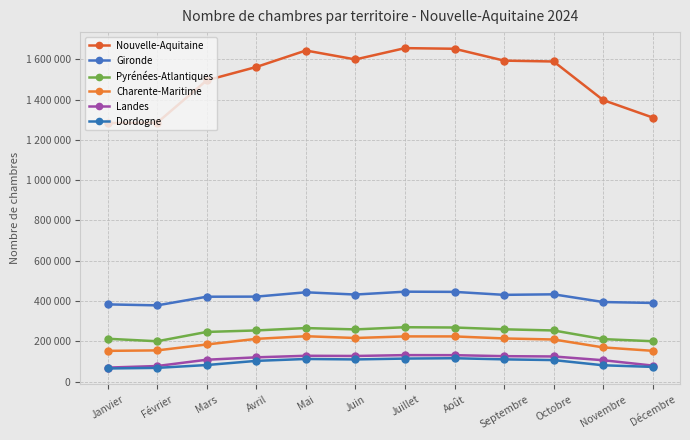

True or false: Gironde has a value of 422120 at Avril.

True